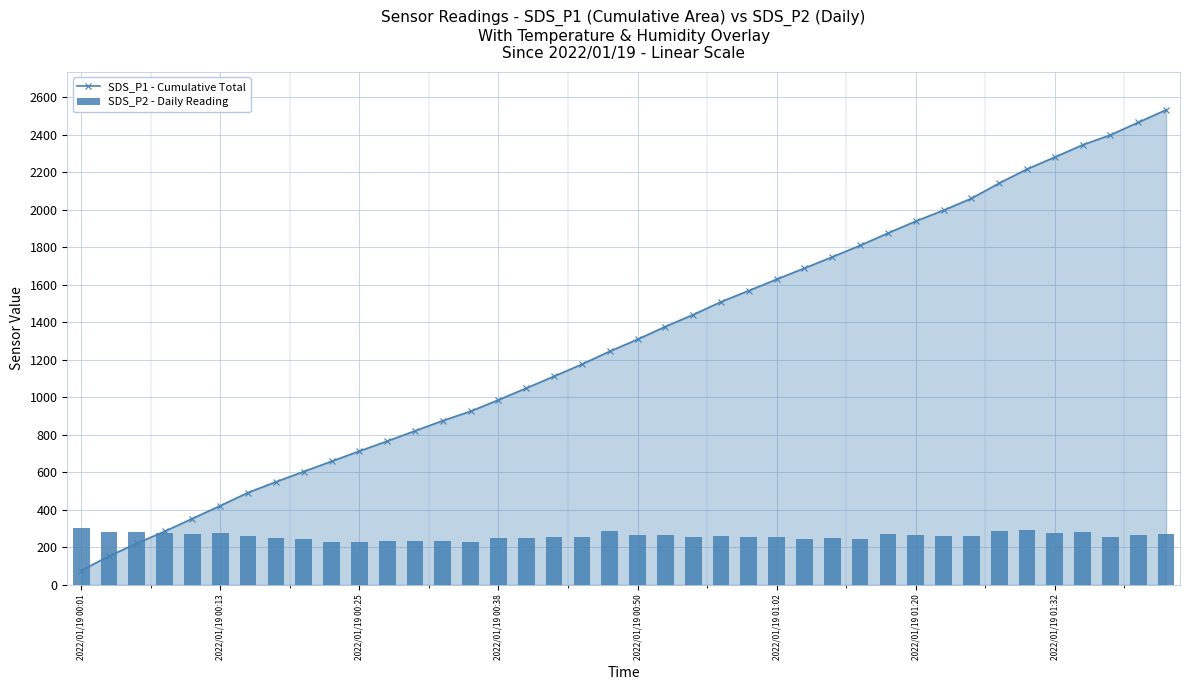

What is the sum of the SDS_P2 - Daily Reading values at 12 and 37?

488.2